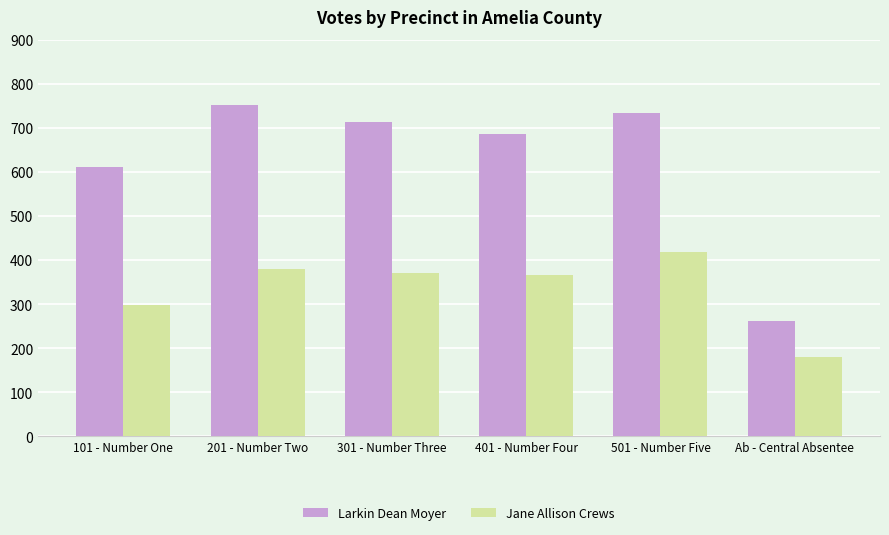

What is the average value of the Jane Allison Crews series?

335